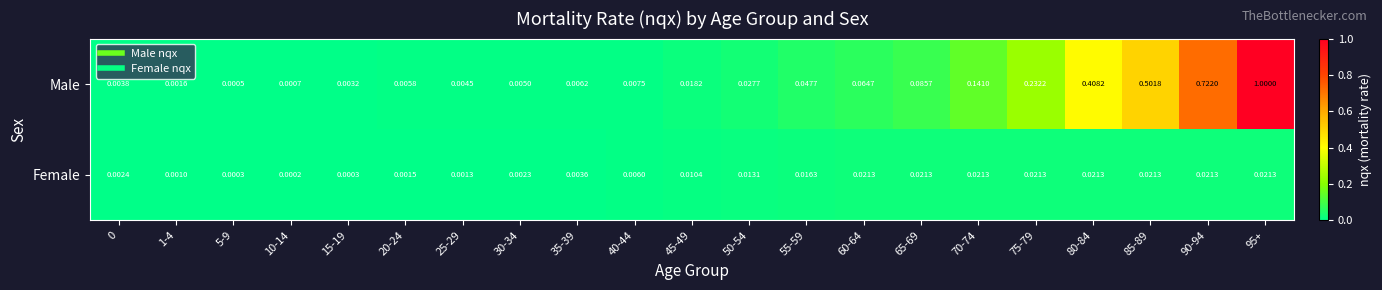

List the series in order of their peak value, lowest first.

Female, Male